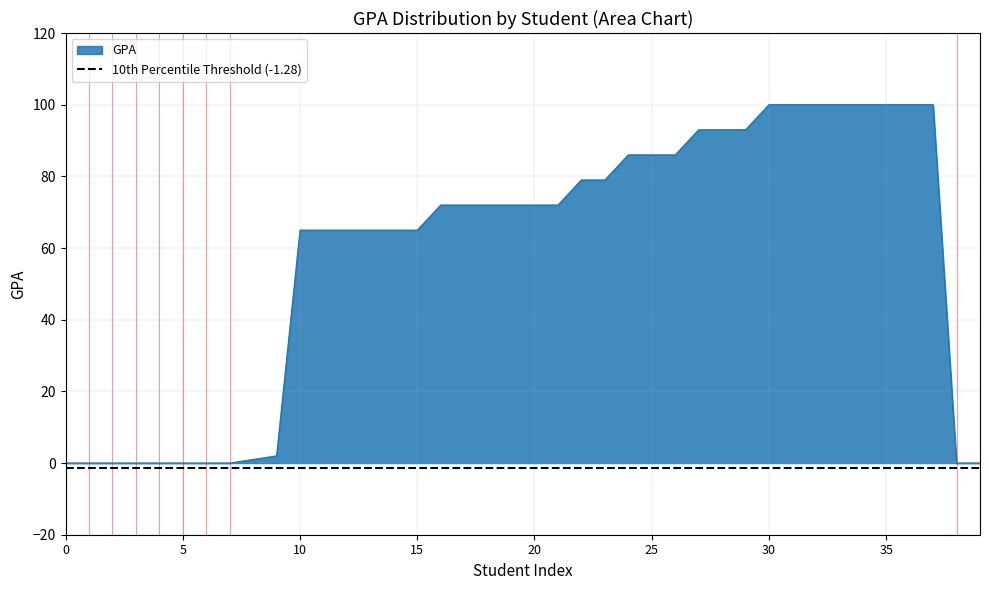

True or false: GPA has a value of 91 at 10.

False